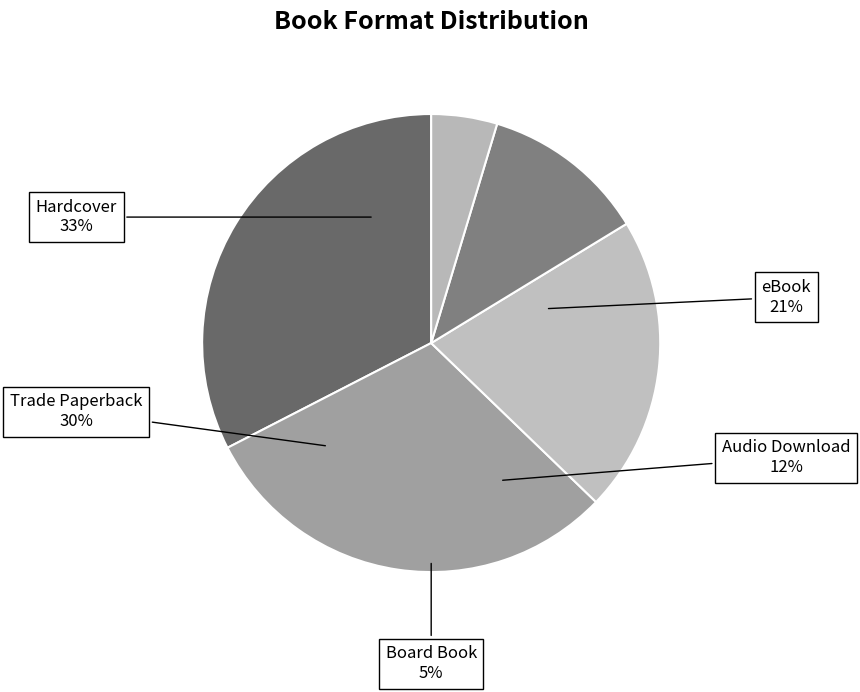

Rank the categories by value from lowest to highest.

Board Book, Audio Download, eBook, Trade Paperback, Hardcover